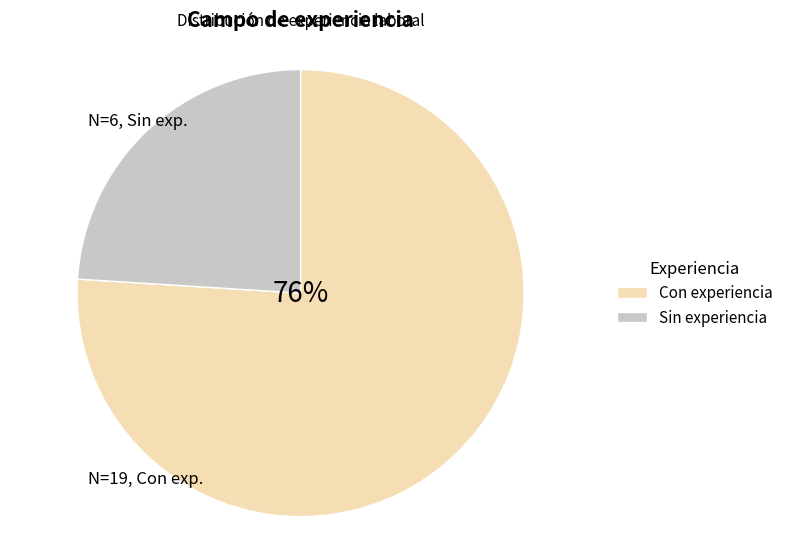

Which slice is the smallest?

Sin experiencia